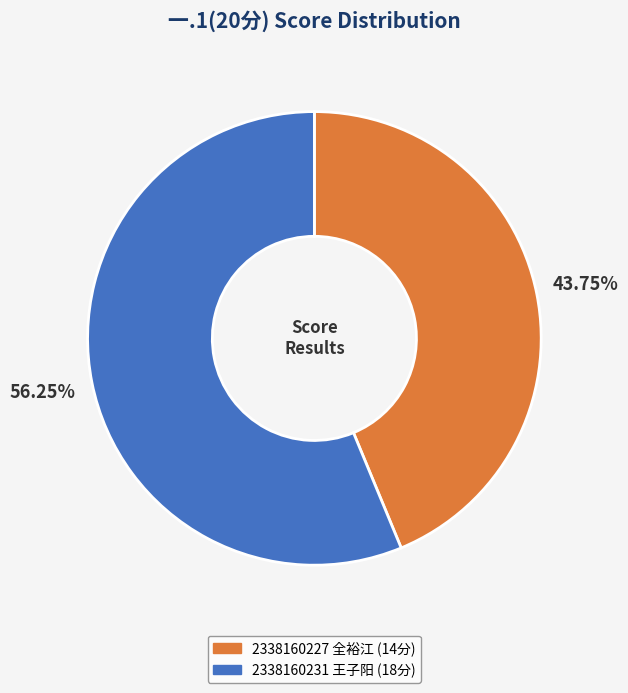

To the nearest percent, what is the combined percentage of 2338160227 全裕江 and 2338160231 王子阳?

100%